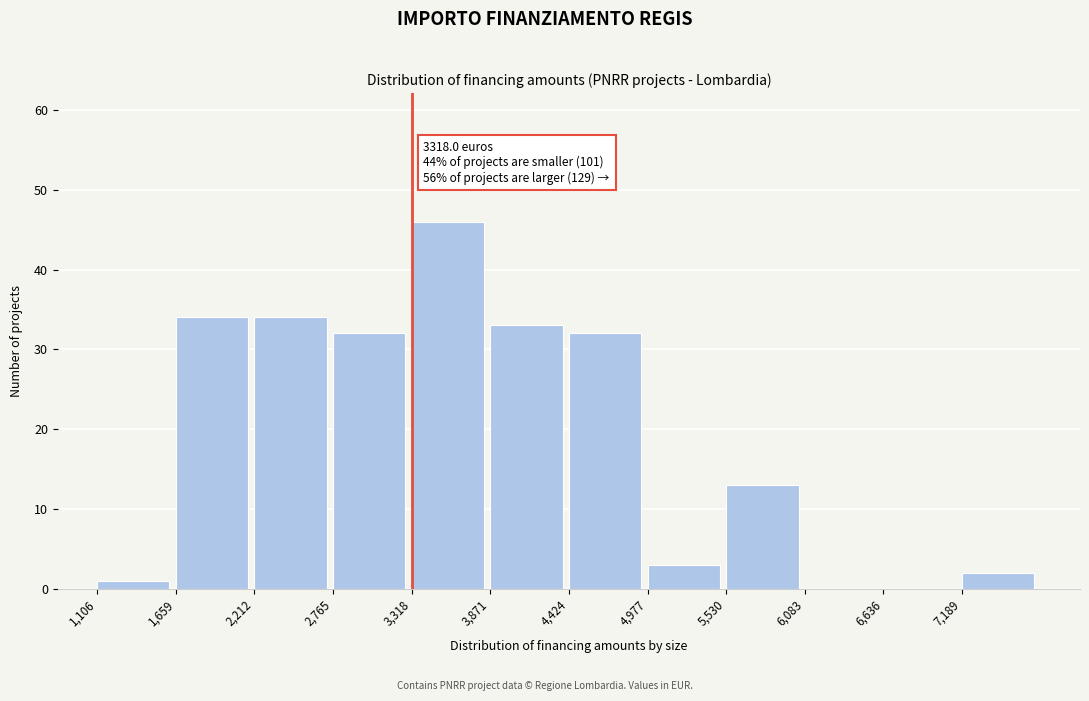

Which range on the x-axis has the tallest bar?

3300 to 3900